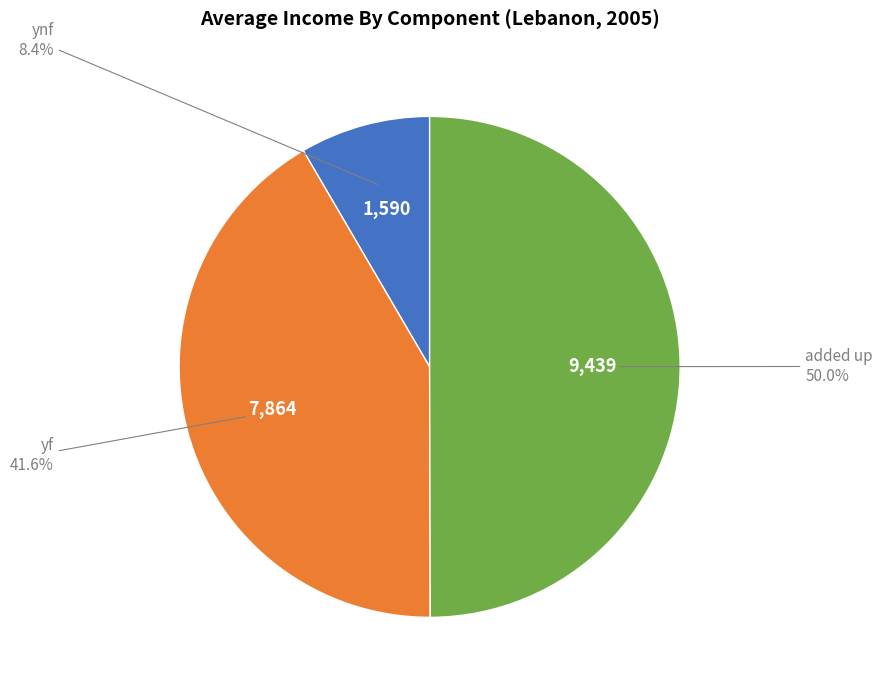

Does any single category account for the majority?

No